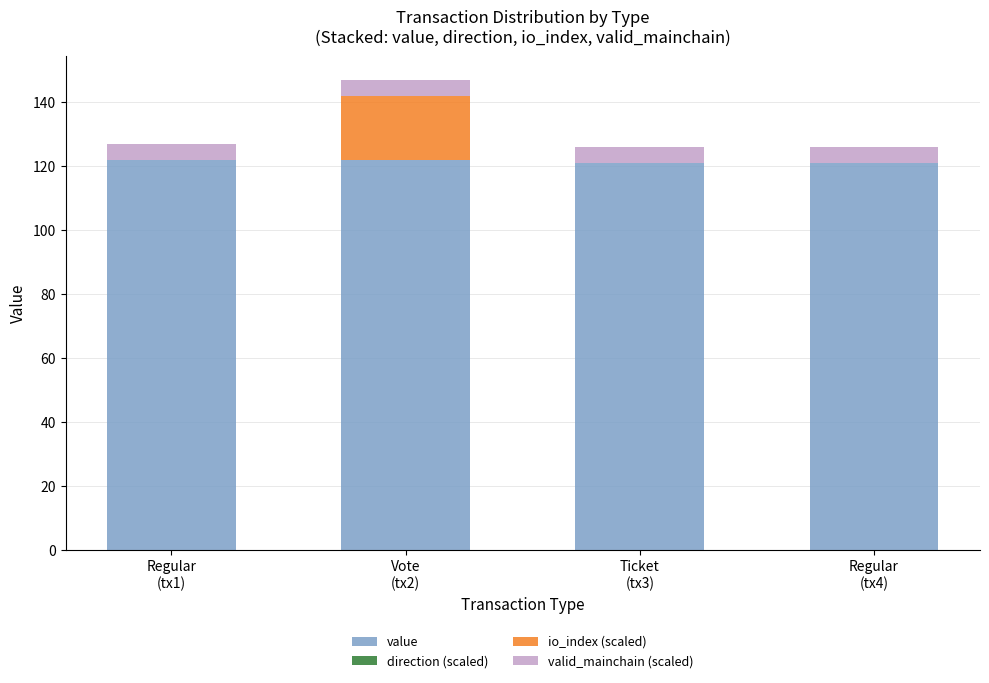

What is the maximum value for value?

121.9